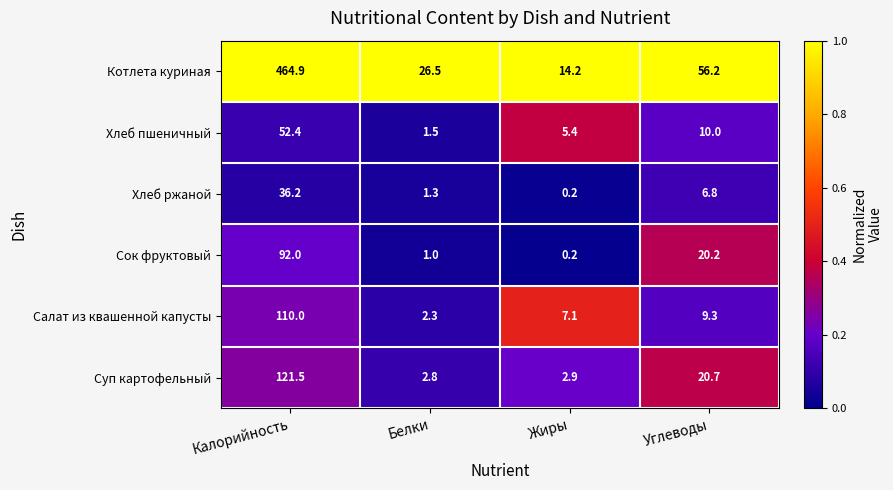

Which series changed the most between Жиры and Углеводы?

Котлета куриная